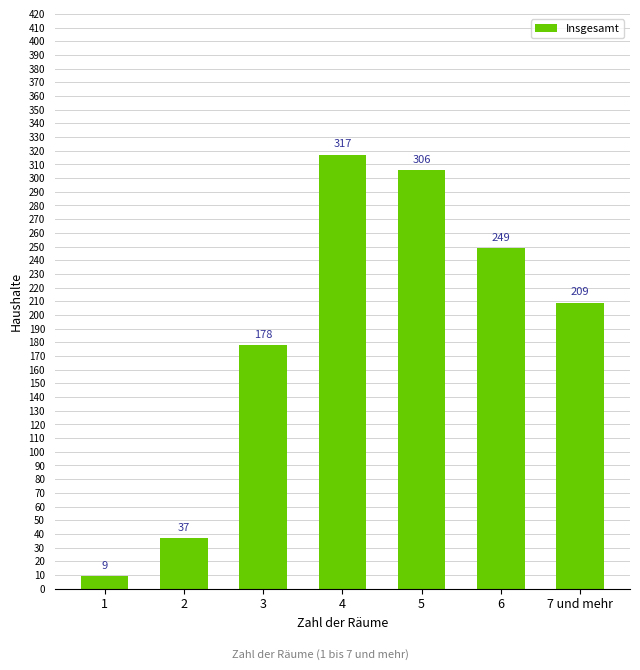

List the labels in order of value, smallest first.

1, 2, 3, 7 und mehr, 6, 5, 4